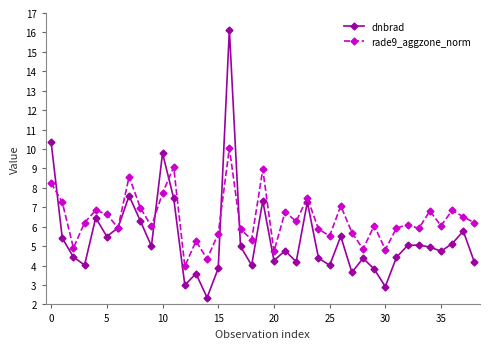

Which series has the largest total across all categories?

rade9_aggzone_norm